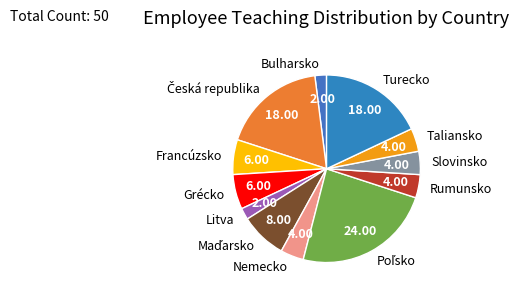

Do Francúzsko and Nemecko together represent more than half of the pie?

No